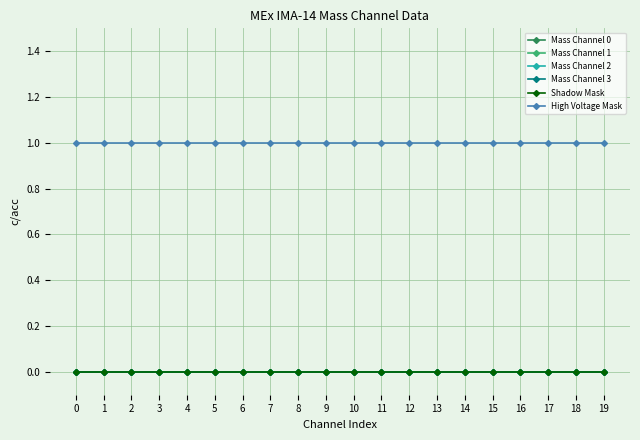

Is the value of Shadow Mask at 7 greater than the value of Mass Channel 2 at 10?

No